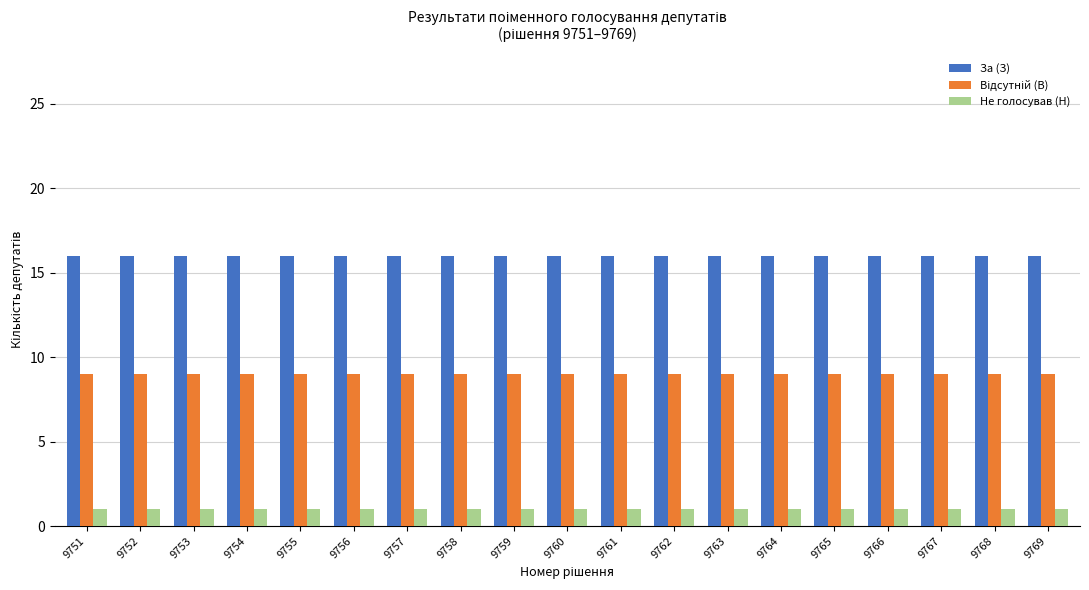

What is the total value across all series at 9758?

26